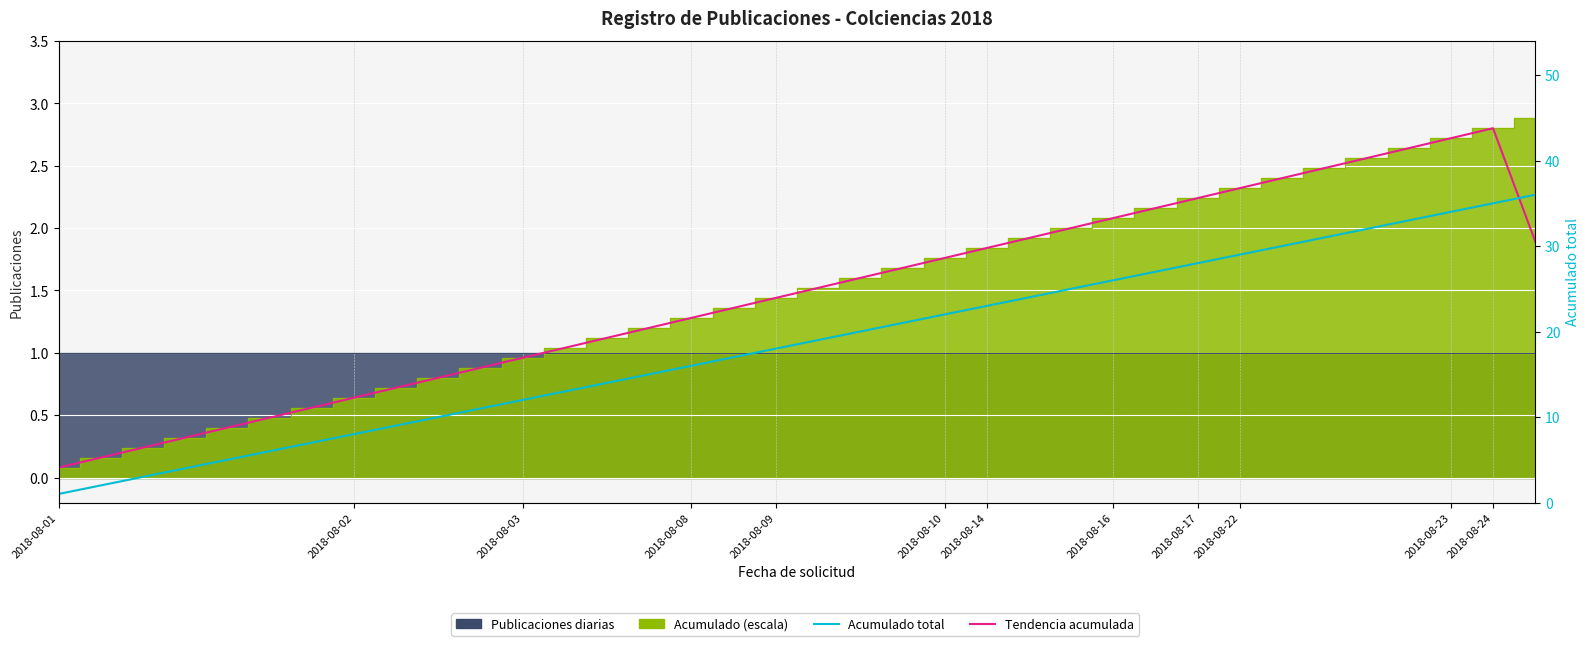

Which series has the largest total across all categories?

Acumulado total